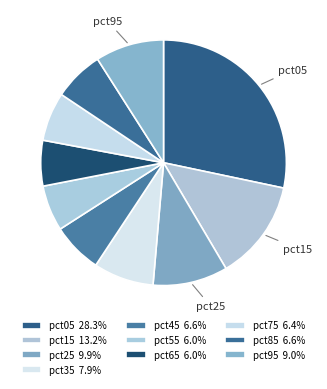

To the nearest percent, what is the combined percentage of pct75 and pct05?

35%